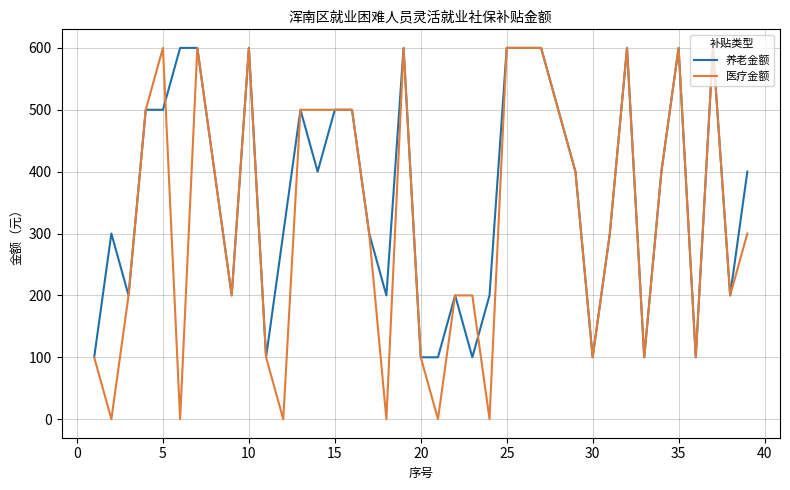

Count the 养老金额 values in the range 200 to 600.

31